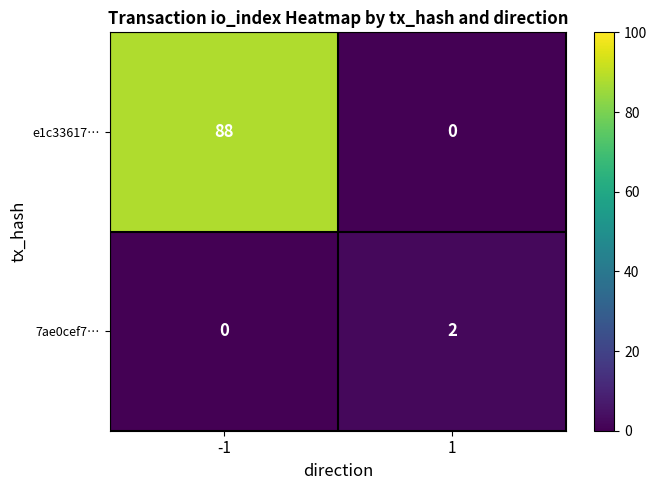

At which category is the sum across all series the highest?

-1